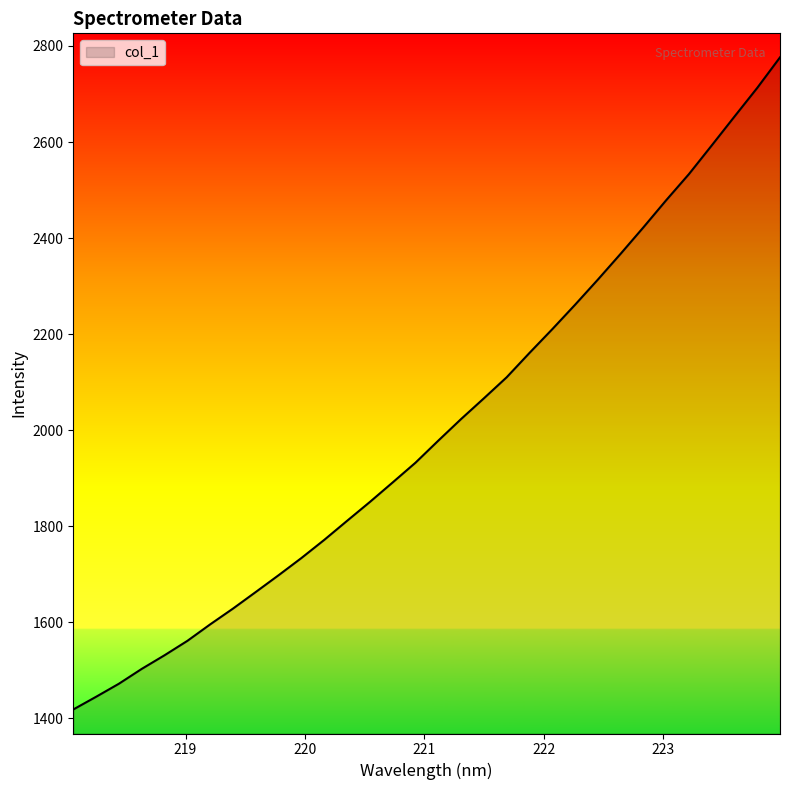

What is the greatest value displayed?

2776.4